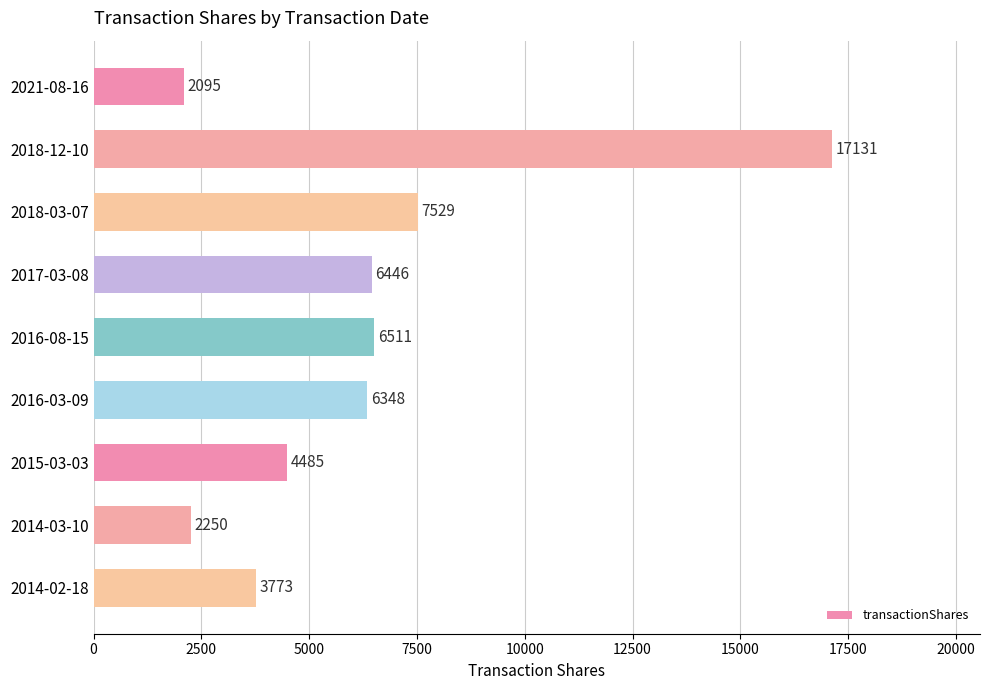

What is the minimum value shown in the chart?

2095